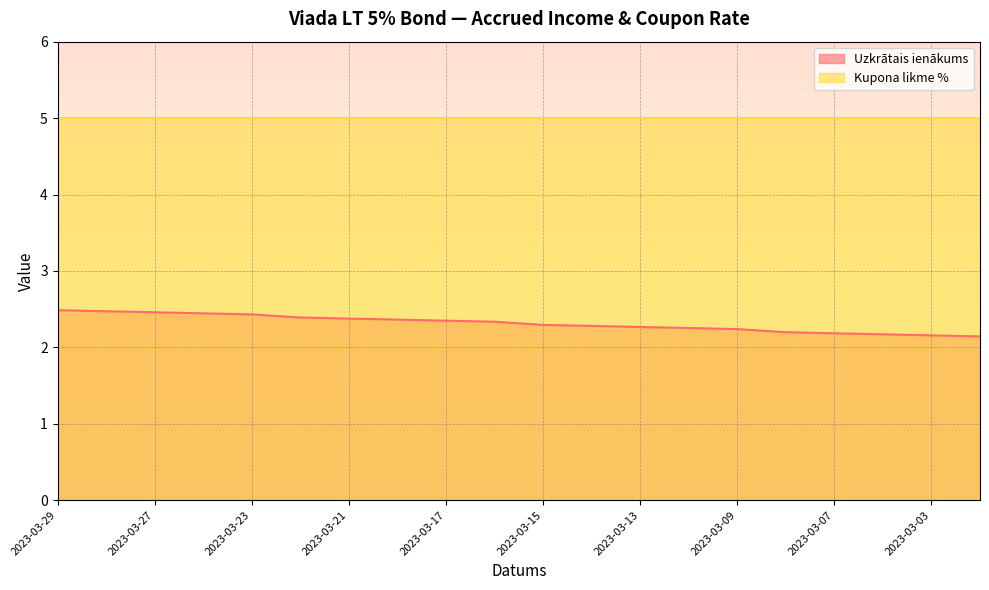

What value does the data have at 2023-03-27?

2.5